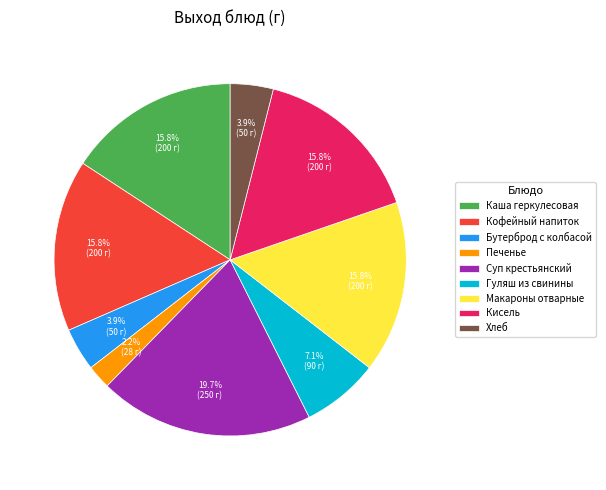

Which has a higher value, Гуляш из свинины or Суп крестьянский?

Суп крестьянский